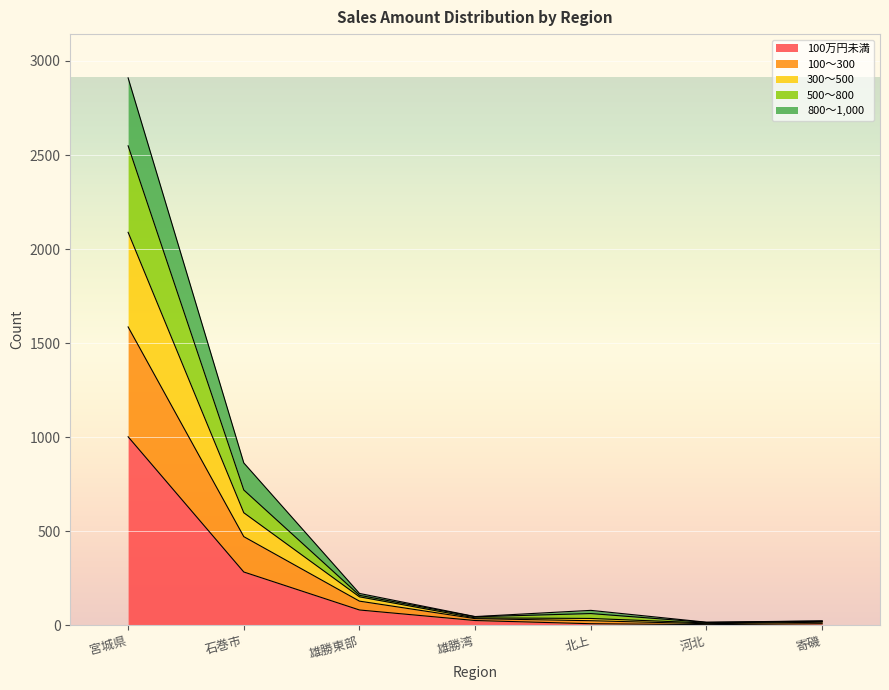

The 300～500 series shows 42 at 雄勝東部. True or false?

False